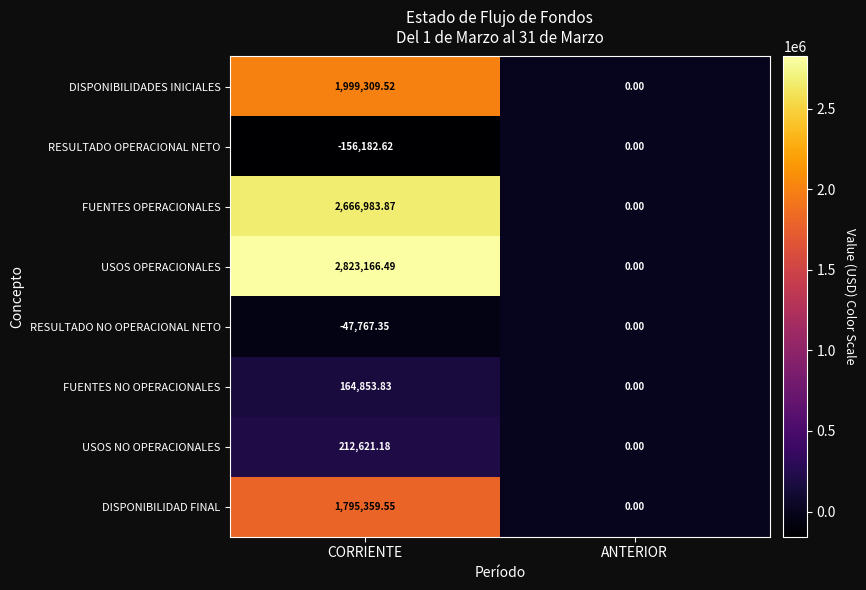

Which label corresponds to the largest value in the chart?

CORRIENTE